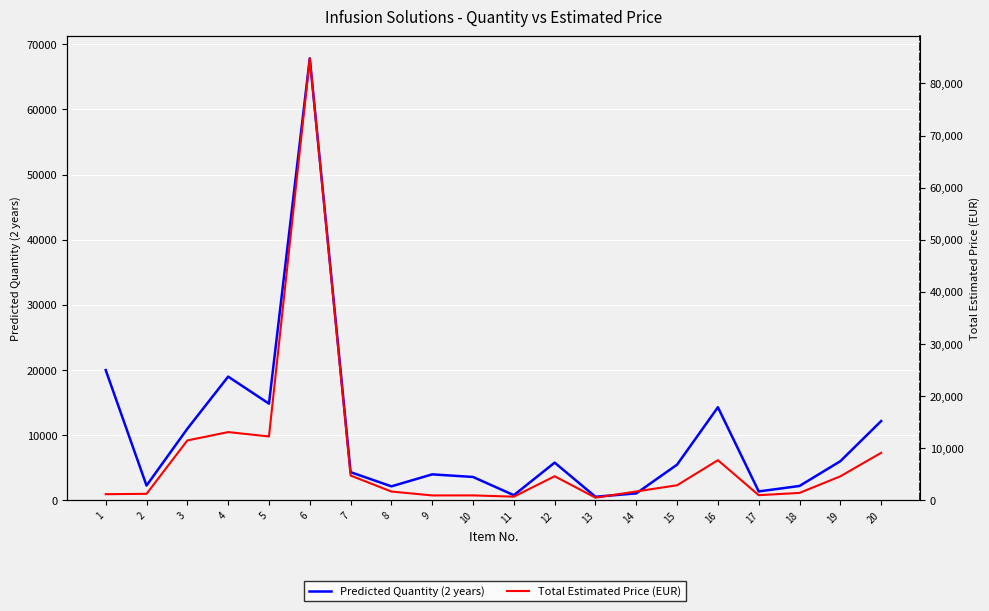

At which label does Predicted Quantity (2 years) reach its peak?

6